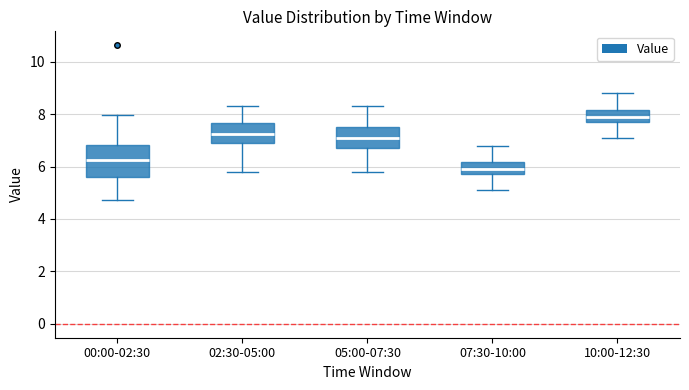

Reading left to right, transcribe this box plot: for each box, give where its median line is, the range the box spans, and where its two whiskers end, as read against the y-axis. The values are not printed on the chart, so give them approximately, as read against the axis.

00:00-02:30: median 6.2, box 5.6 to 6.8, whiskers 4.8 to 8.0
02:30-05:00: median 7.2, box 7.0 to 7.6, whiskers 5.8 to 8.4
05:00-07:30: median 7.2, box 6.8 to 7.6, whiskers 5.8 to 8.4
07:30-10:00: median 6.0, box 5.8 to 6.2, whiskers 5.2 to 6.8
10:00-12:30: median 8.0, box 7.8 to 8.2, whiskers 7.2 to 8.8